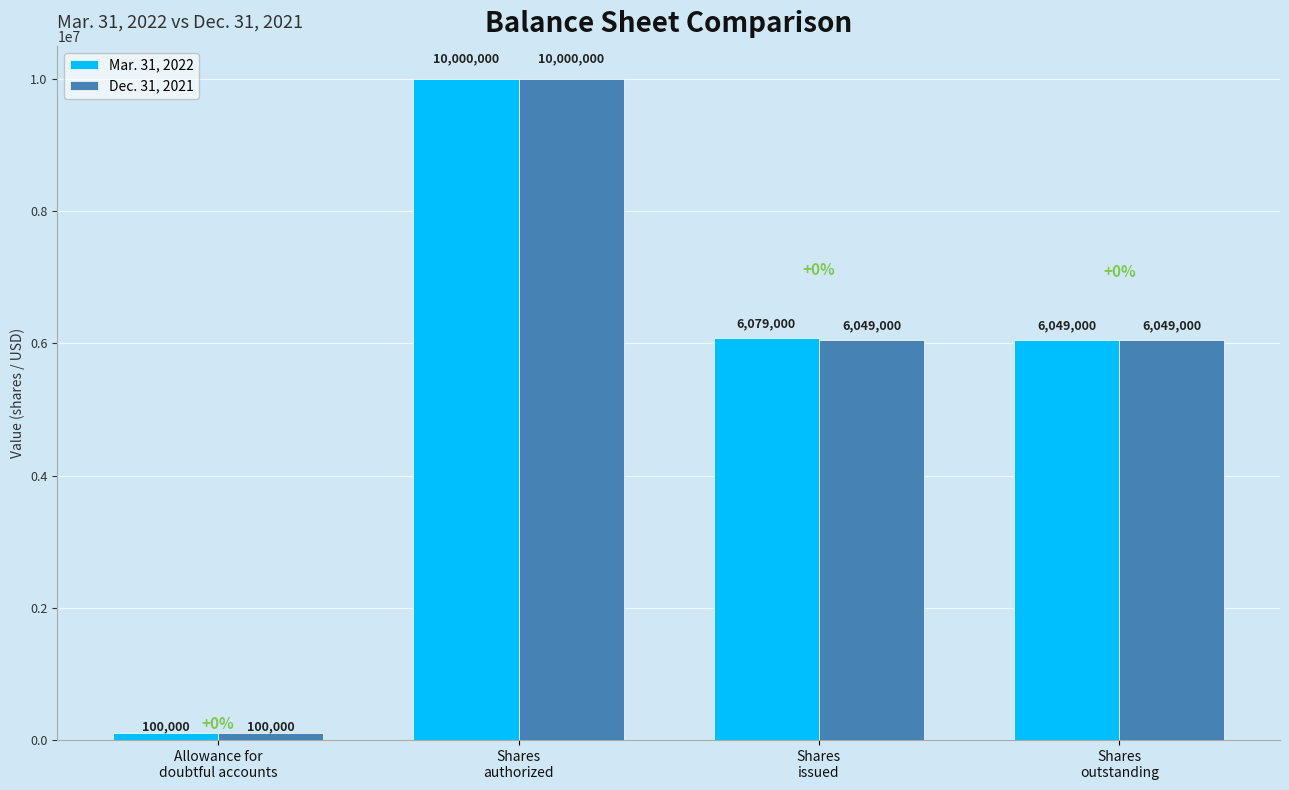

At which label does Dec. 31, 2021 first exceed 6049000?

Shares
authorized